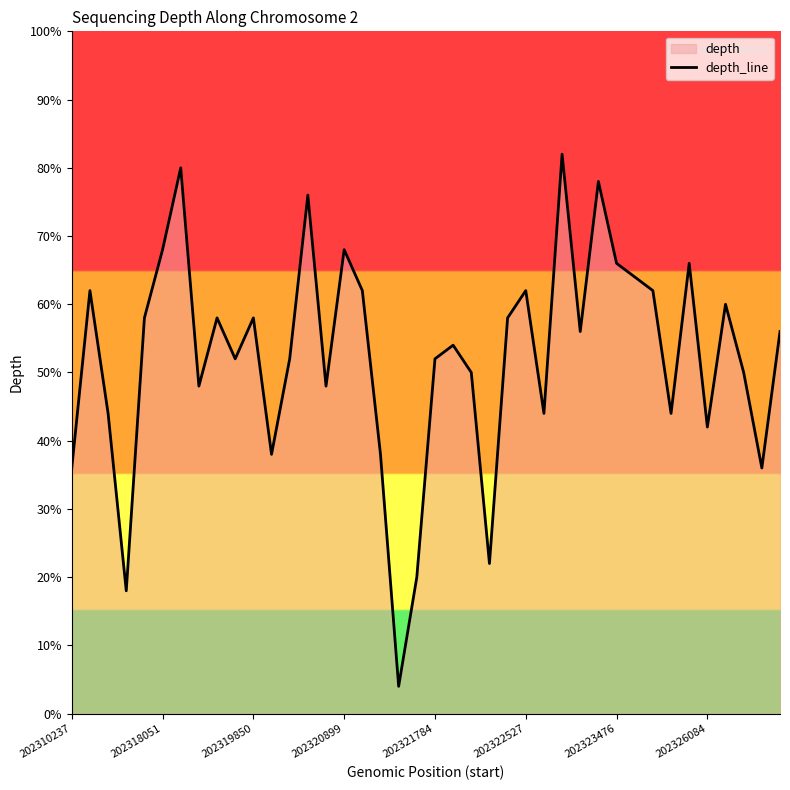

Read the value at 202321784.

52.0